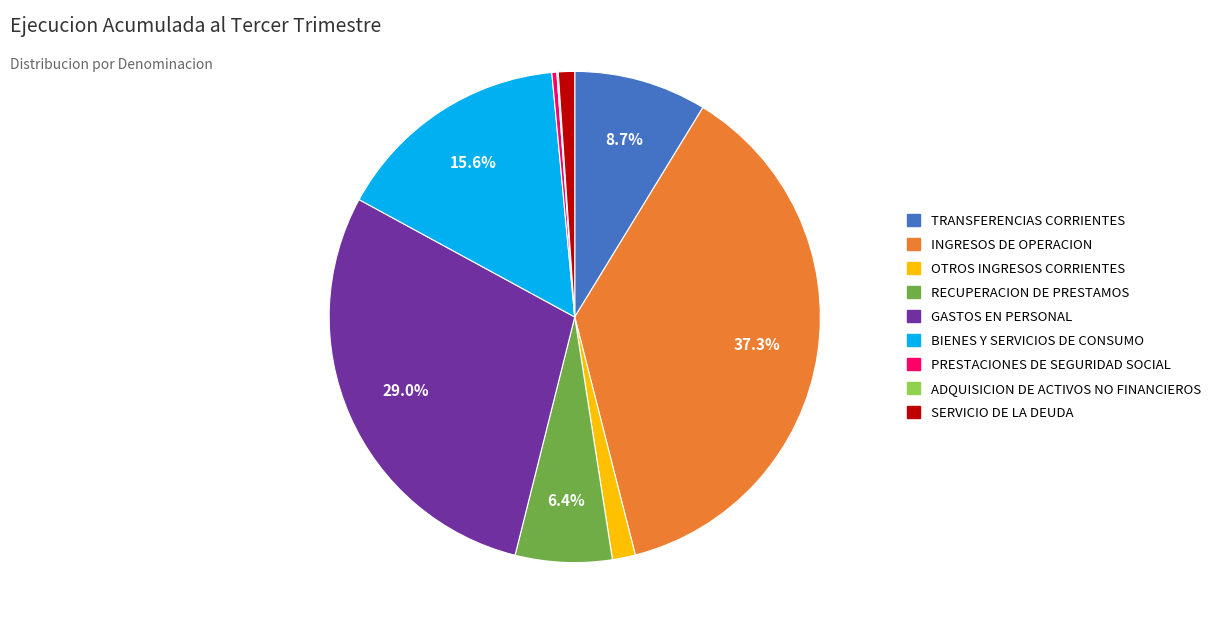

To the nearest percent, what is the average slice percentage?

11%